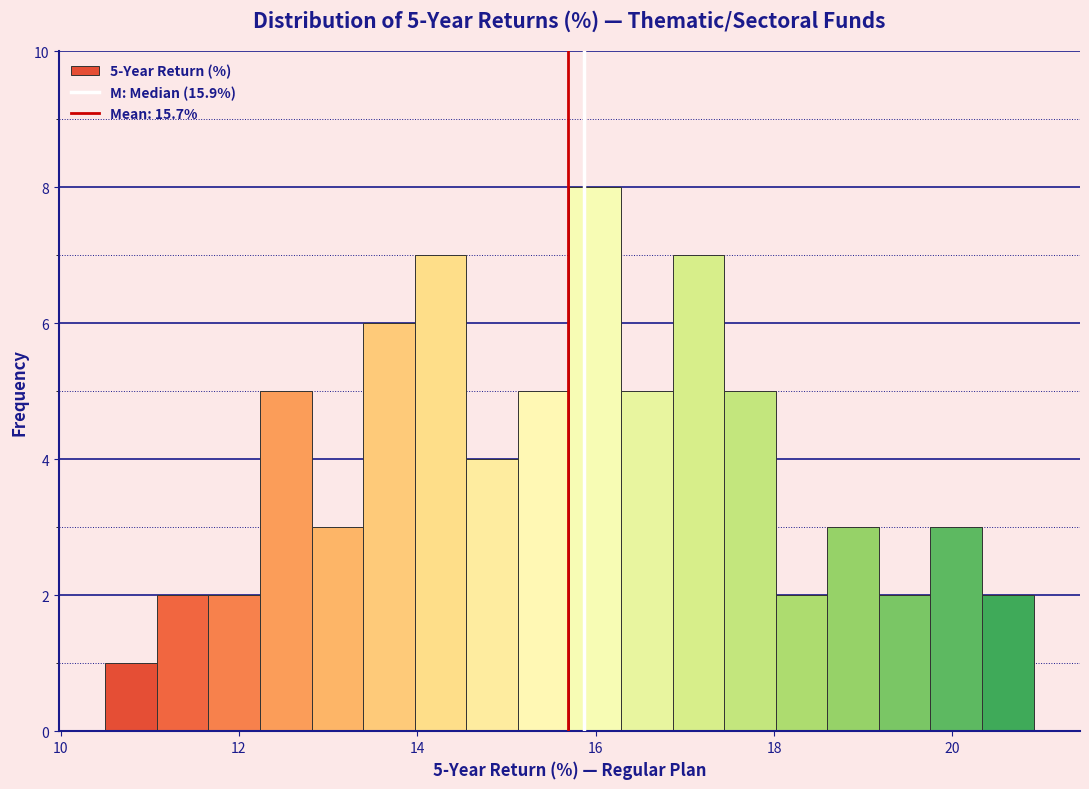

Around what value on the x-axis is the tallest bar? Give the approximate position of its centre, as read against the axis.

16.0